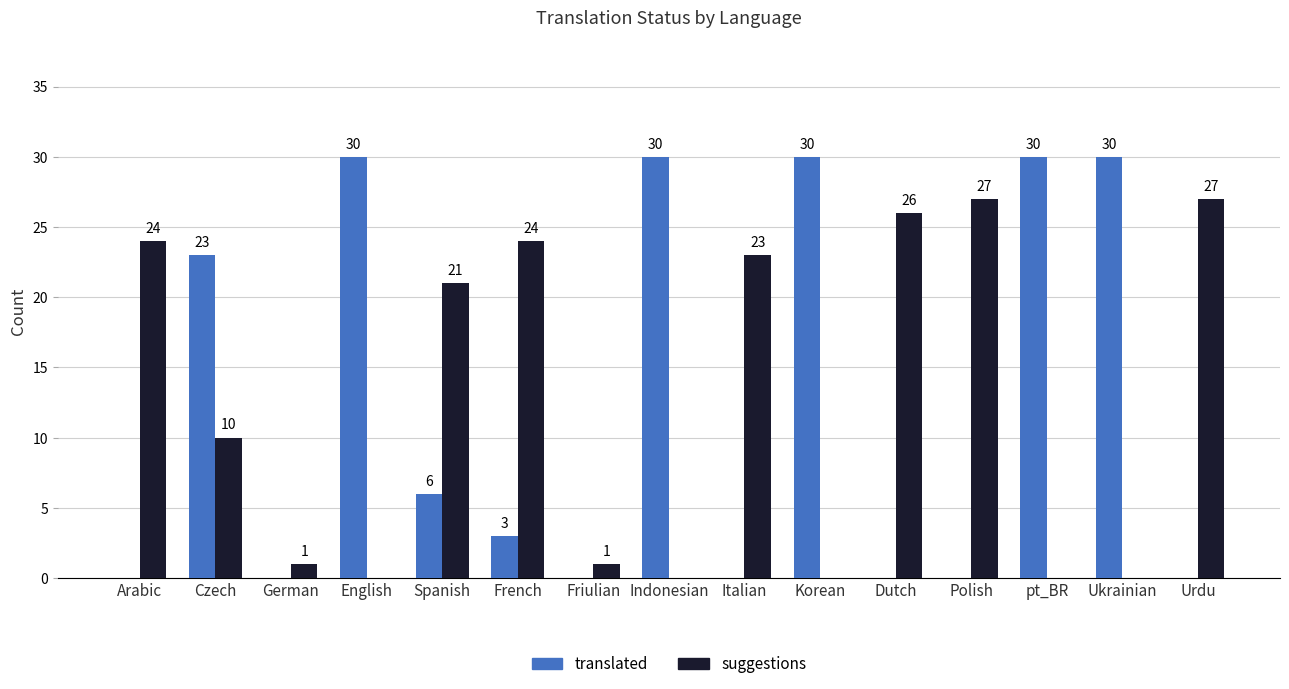

Reading right to left, transcribe all the data shown in this chart.

translated: 0	30	30	0	0	30	0	30	0	3	6	30	0	23	0
suggestions: 27	0	0	27	26	0	23	0	1	24	21	0	1	10	24